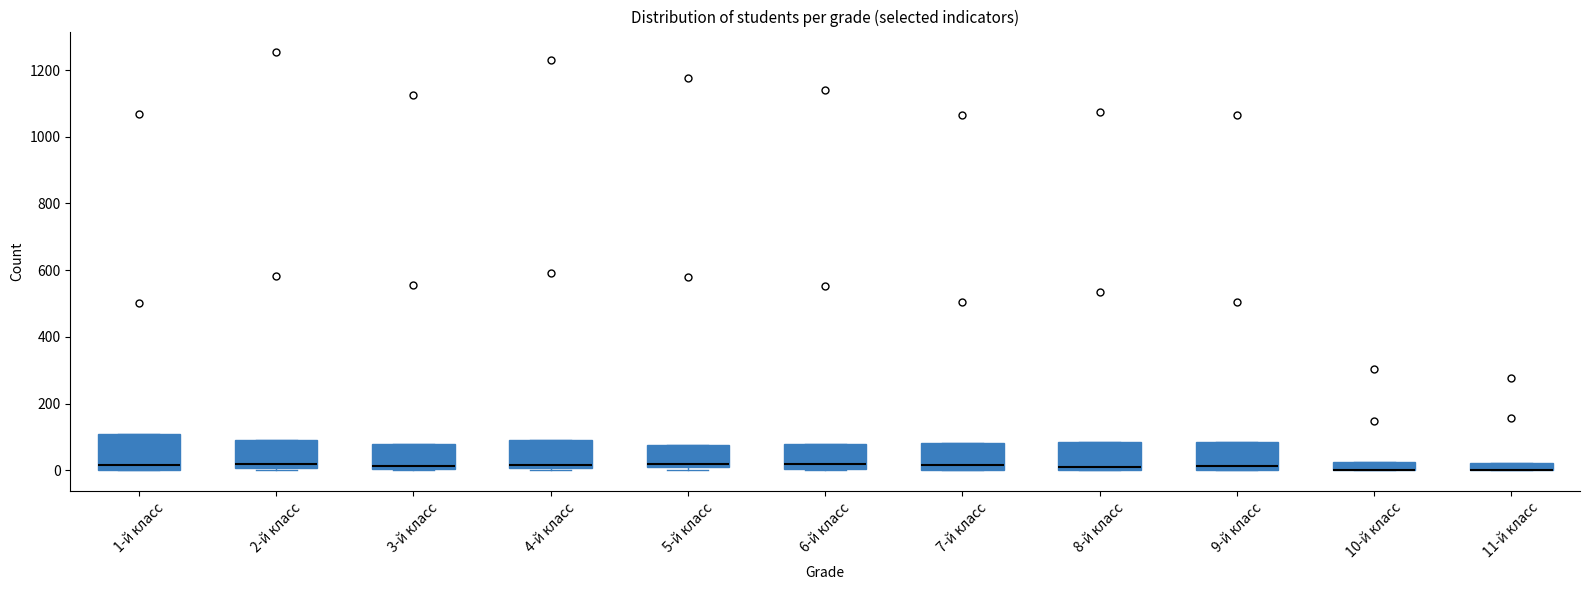

Where does the median line of the box for 3-й класс sit on the y-axis? The values are not printed on the chart, so give them approximately, as read against the axis.

20